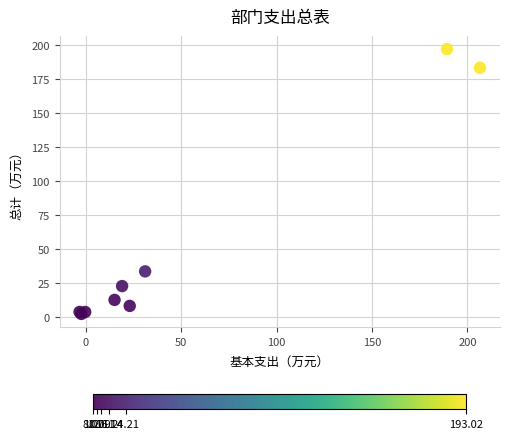

What Y value in the scatter plot is closest to 99?

33.6